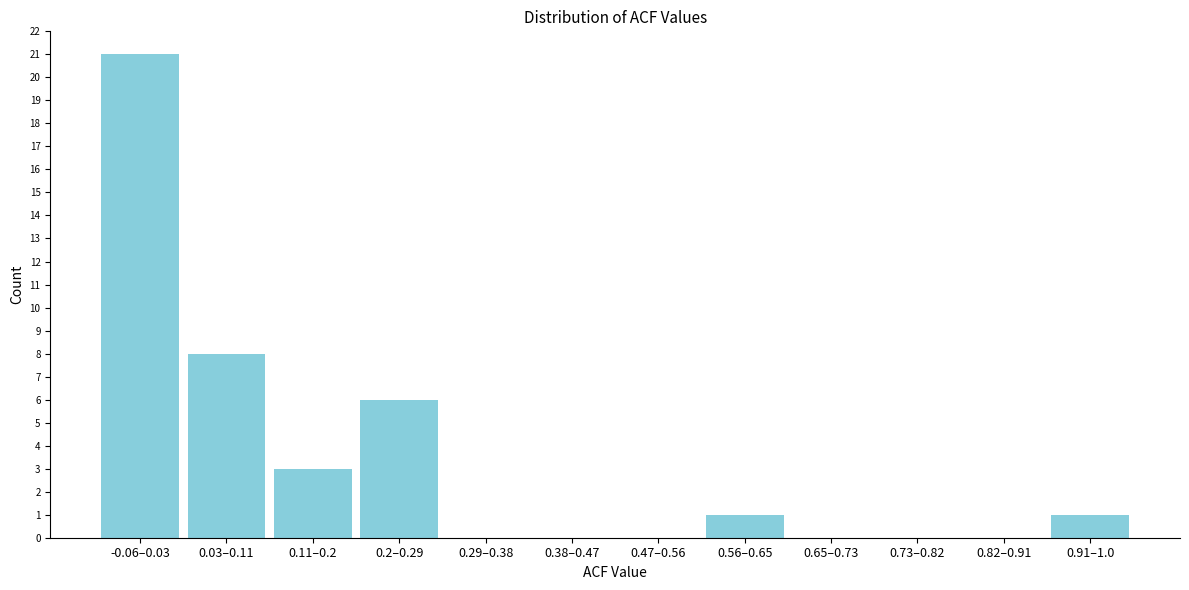

Reading left to right, what are all the values shown in this chart?

-0.06–0.03=21	0.03–0.11=8	0.11–0.2=3	0.2–0.29=6	0.29–0.38=0	0.38–0.47=0	0.47–0.56=0	0.56–0.65=1	0.65–0.73=0	0.73–0.82=0	0.82–0.91=0	0.91–1.0=1